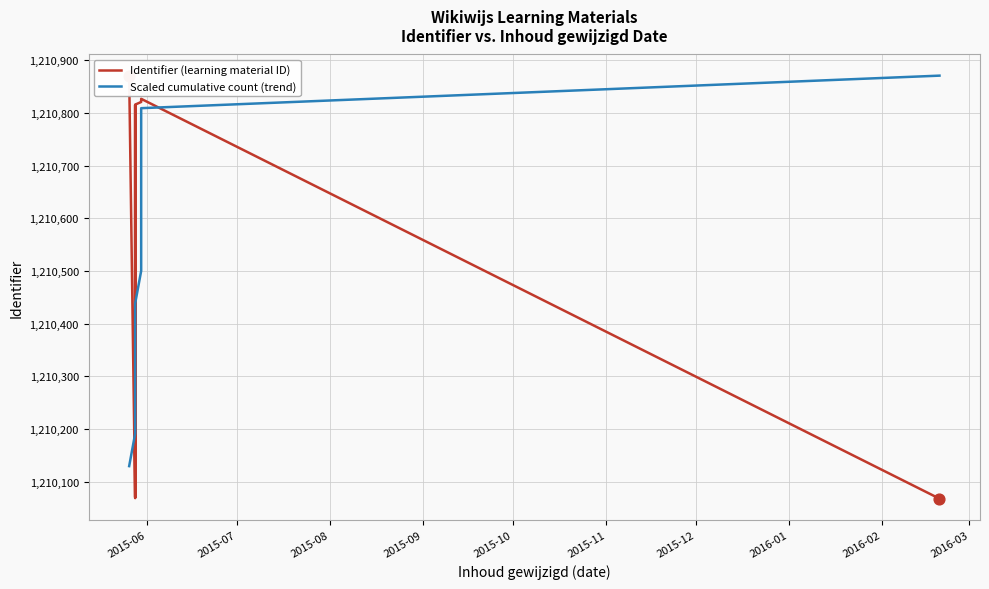

Which series reaches the minimum Y coordinate?

Identifier (learning material ID)